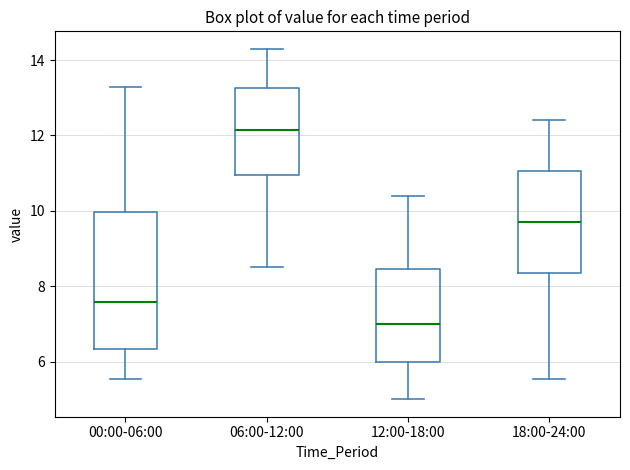

Where is the upper edge of the box for 06:00-12:00 on the y-axis? The values are not printed on the chart, so give them approximately, as read against the axis.

13.2